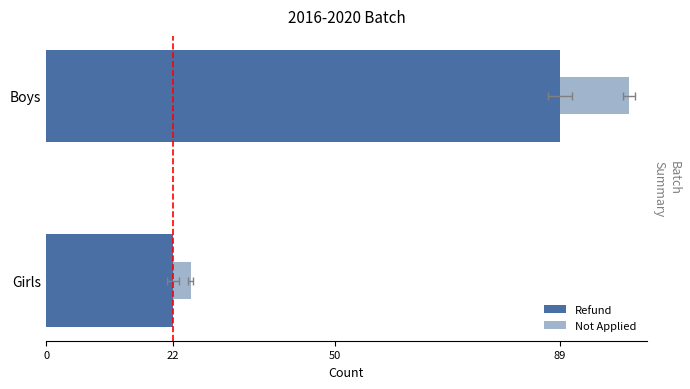

What is the difference between the Not Applied values at Girls and Boys?

9